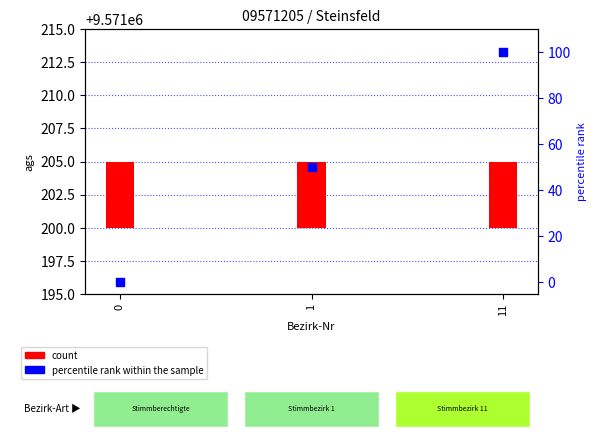

Which series has the largest total across all categories?

percentile rank within the sample